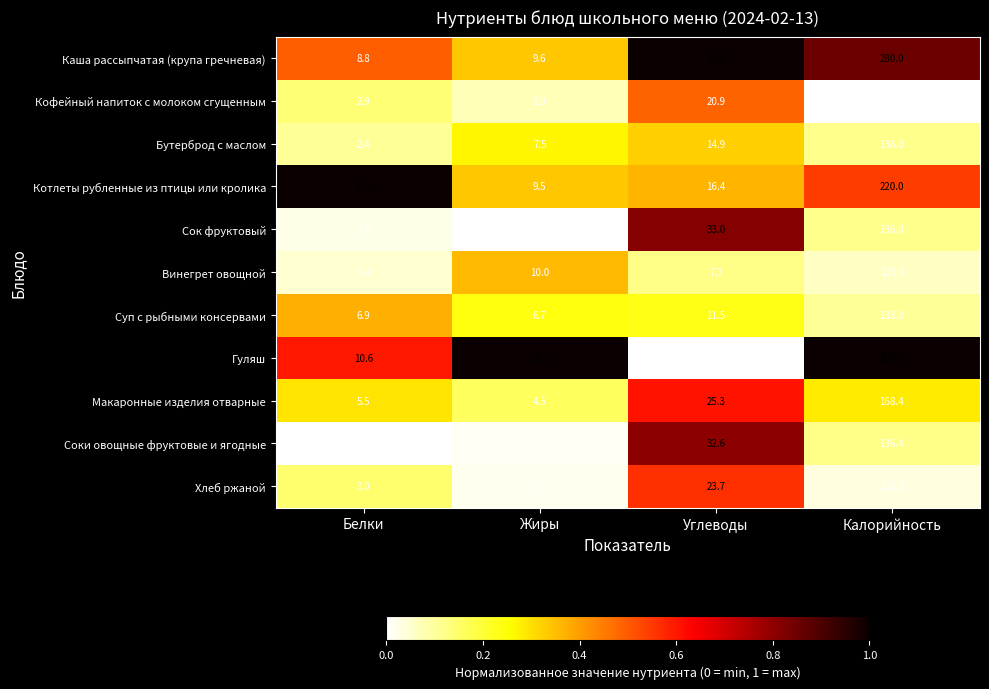

Is it true that Бутерброд с маслом equals 7.5 at Жиры?

True